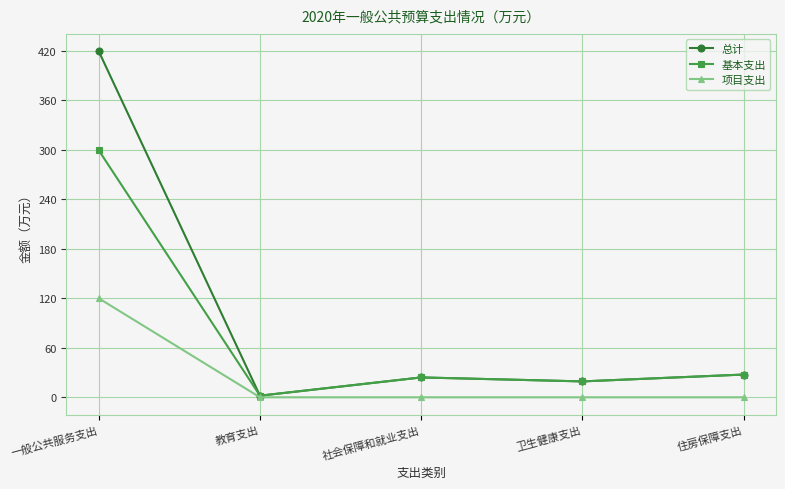

Which category has the highest value across all series?

一般公共服务支出